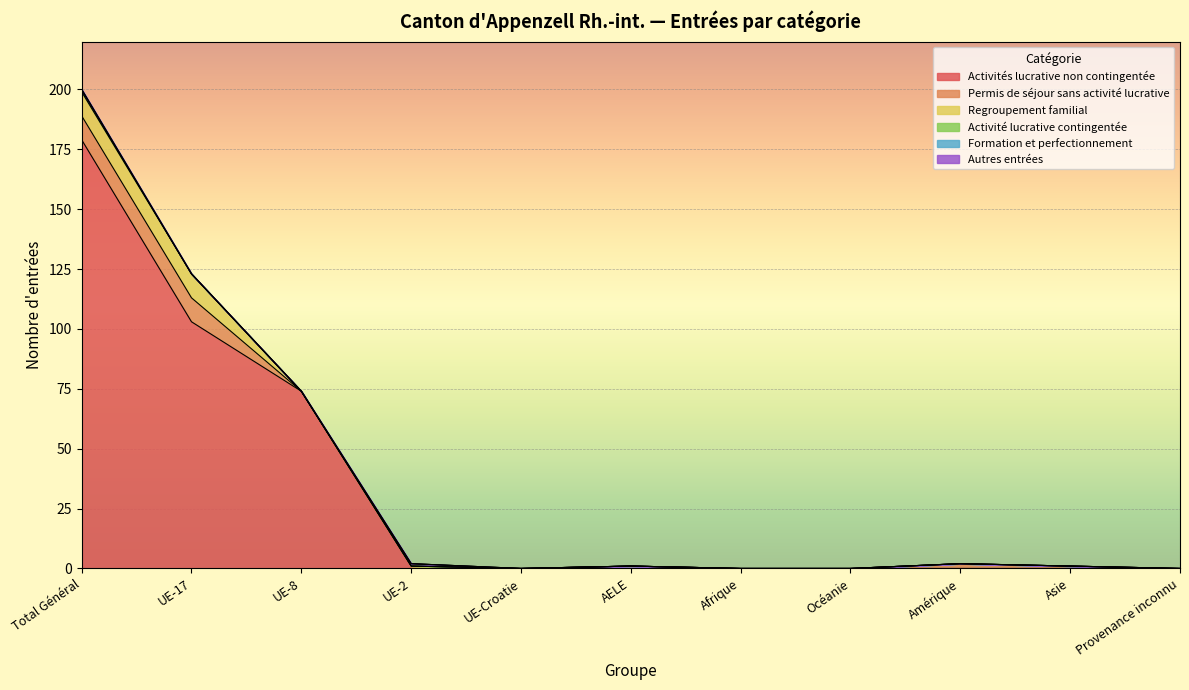

Which series has the widest spread of values?

Activités lucrative non contingentée